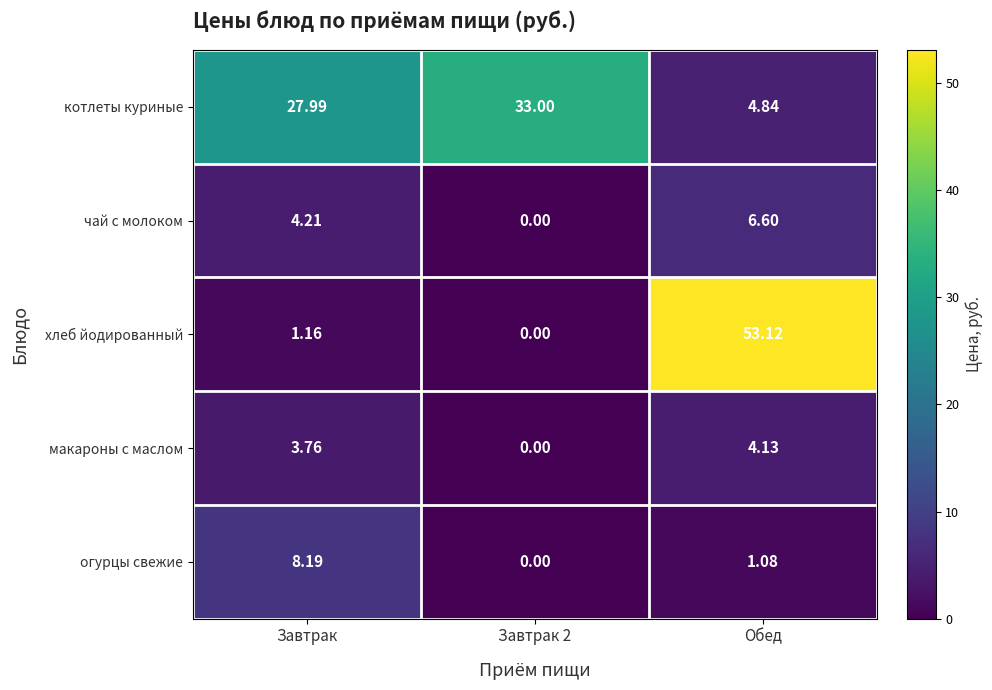

Which category has the highest value in the чай с молоком series?

Обед